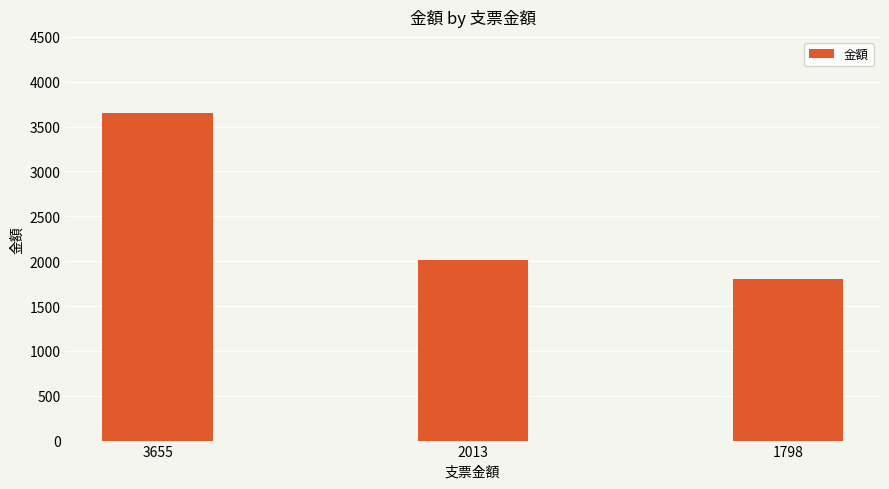

True or false: the data shows 1223.7 at 1798.

False